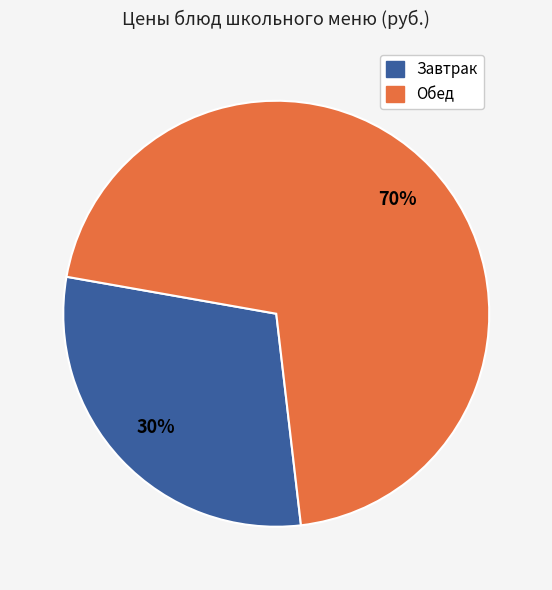

To the nearest percent, what is the average slice percentage?

50%